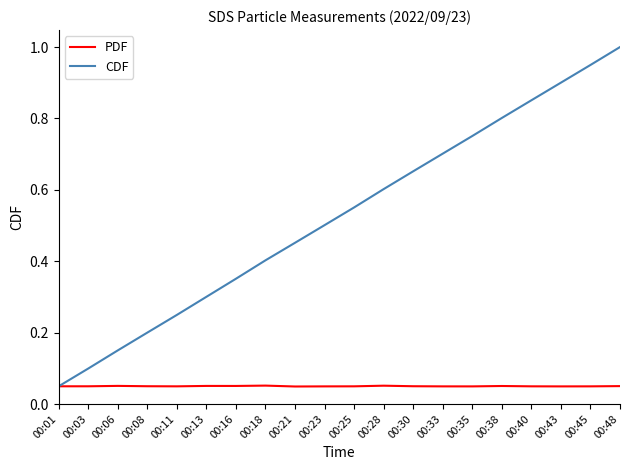

True or false: PDF has a value of 0.1 at 00:11.

False